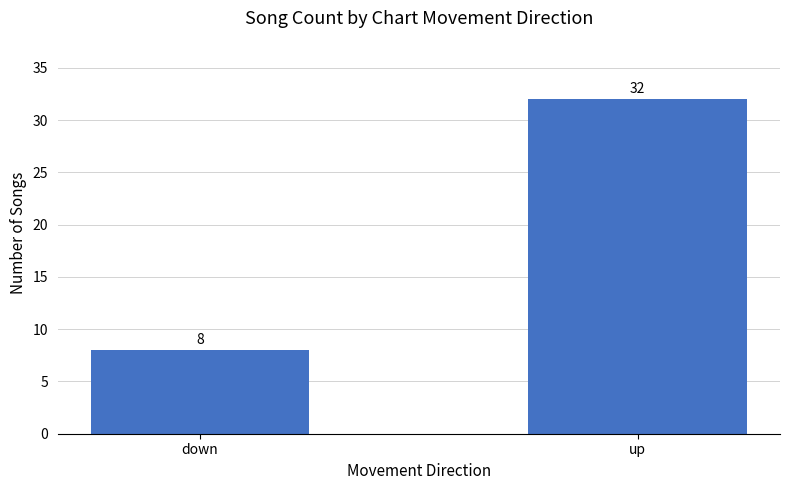

What is the change in value from down to up?

+24